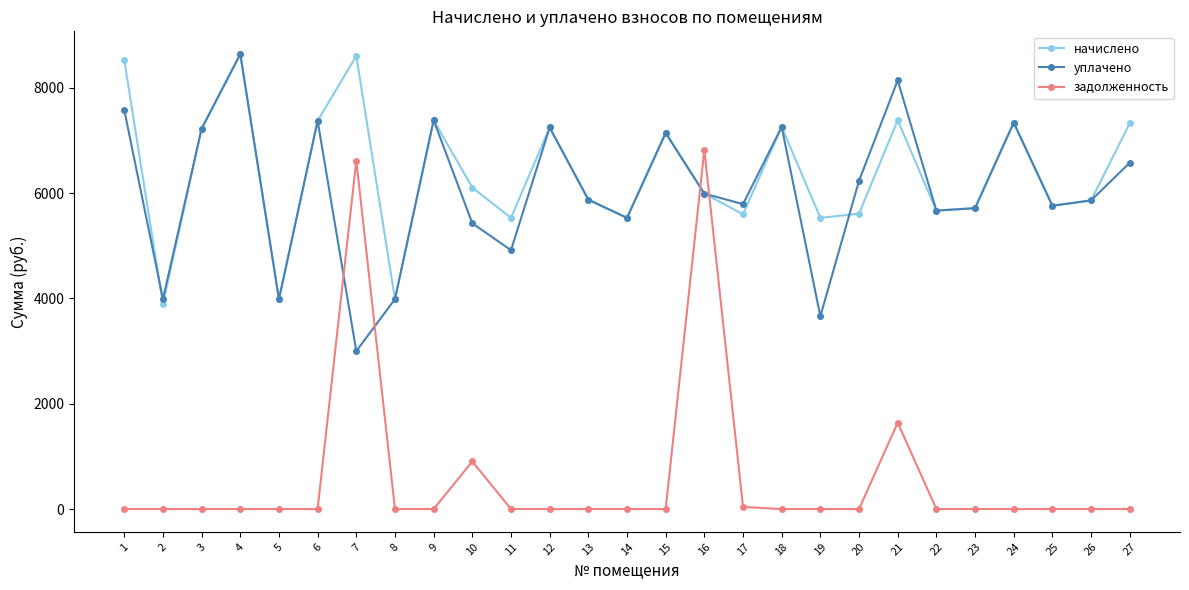

True or false: задолженность and уплачено intersect in this chart.

True